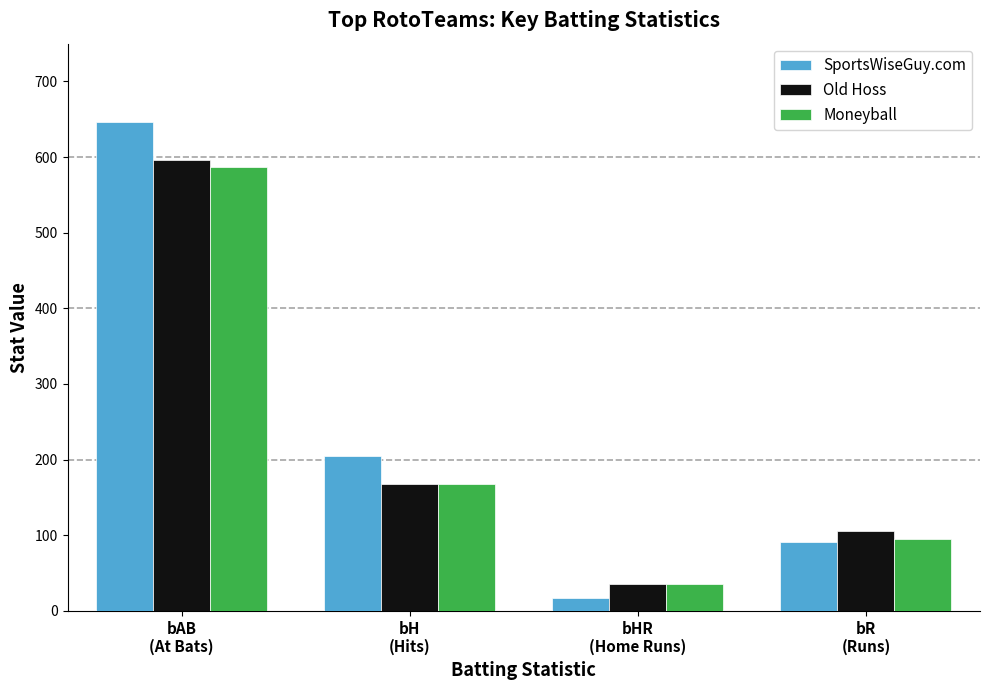

At which label is Moneyball closest to 311?

bH
(Hits)